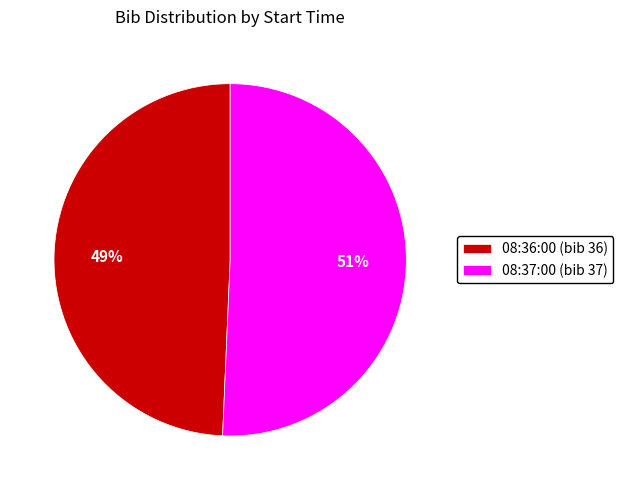

How many segments does this pie chart have?

2